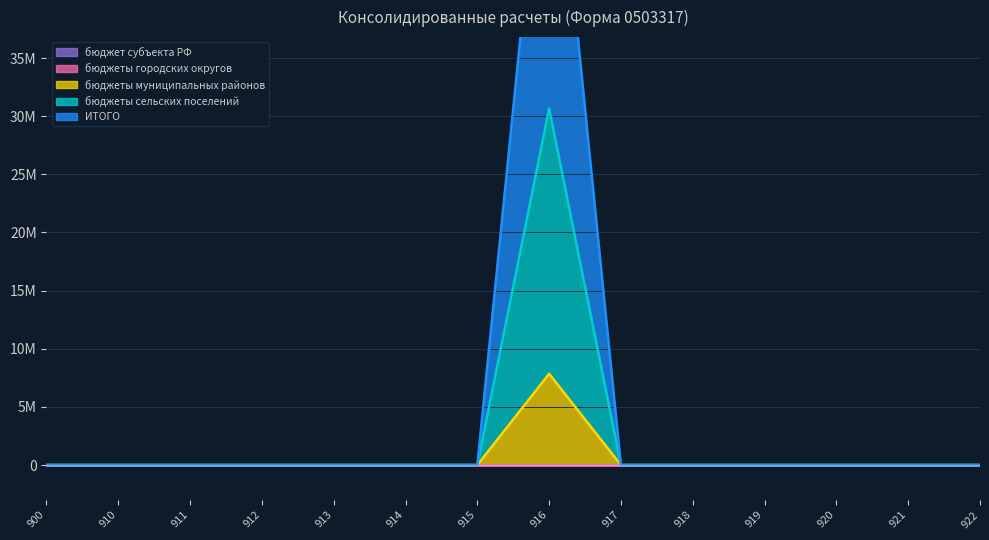

Which series has the largest total across all categories?

ИТОГО